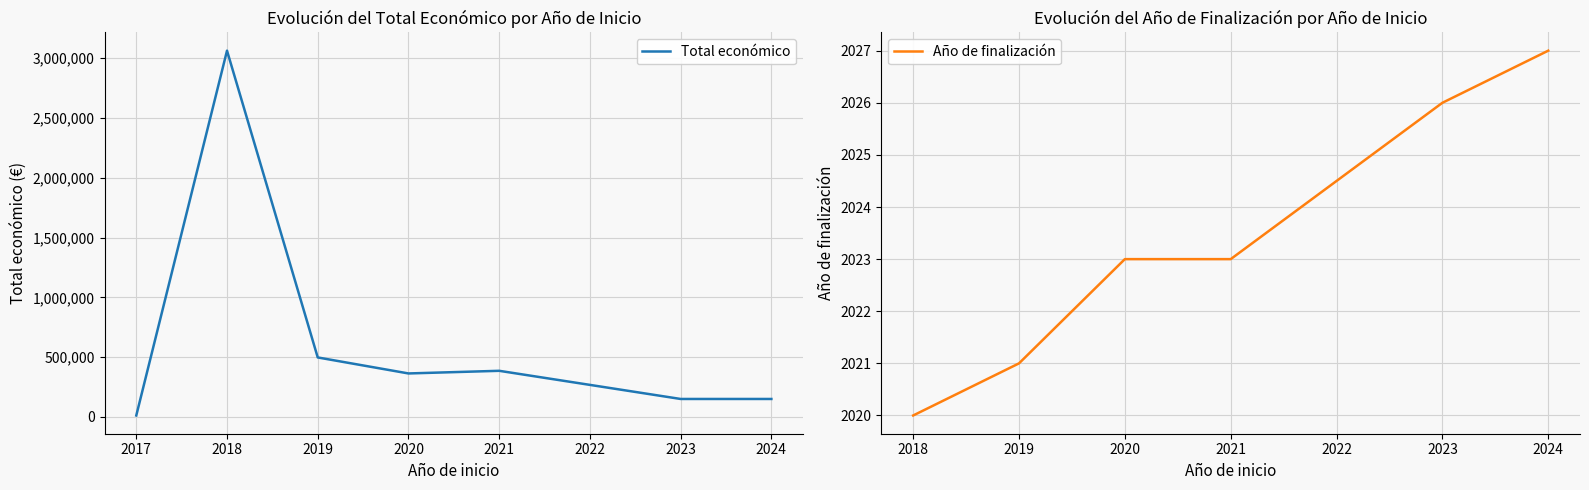

List the labels in order of value, smallest first.

2017, 2023, 2024, 2020, 2021, 2019, 2018